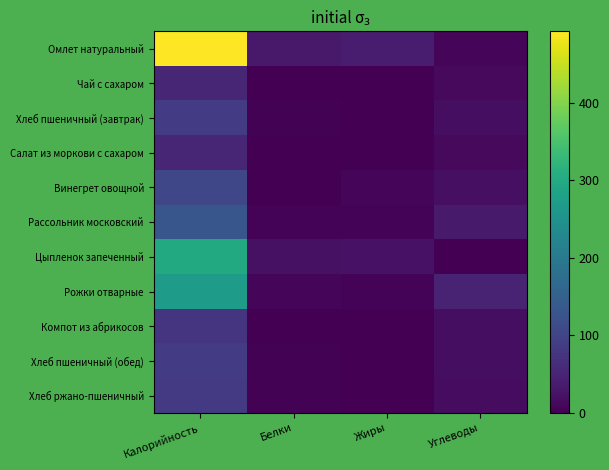

At Калорийность, list the series in order from smallest to largest.

Чай с сахаром, Салат из моркови с сахаром, Компот из абрикосов, Хлеб ржано-пшеничный, Хлеб пшеничный (завтрак), Хлеб пшеничный (обед), Винегрет овощной, Рассольник московский, Рожки отварные, Цыпленок запеченный, Омлет натуральный